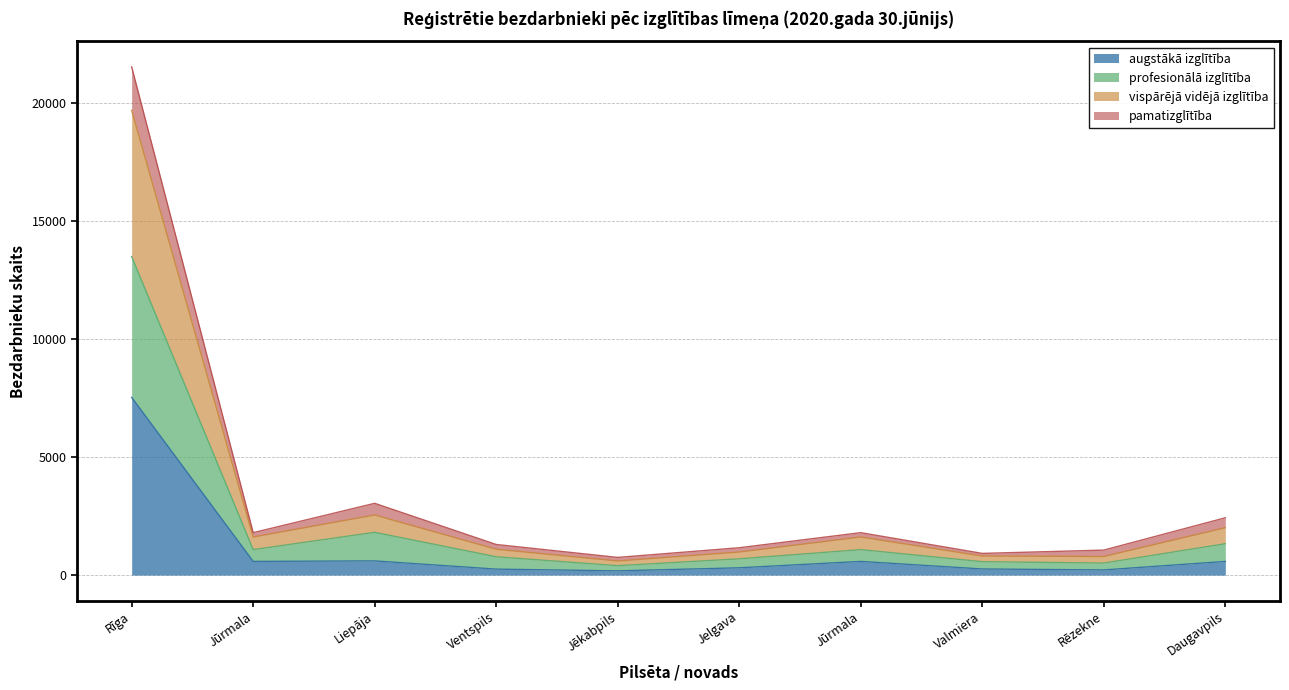

What are all the series names shown in the legend?

augstākā izglītība, profesionālā izglītība, vispārējā vidējā izglītība, pamatizglītība